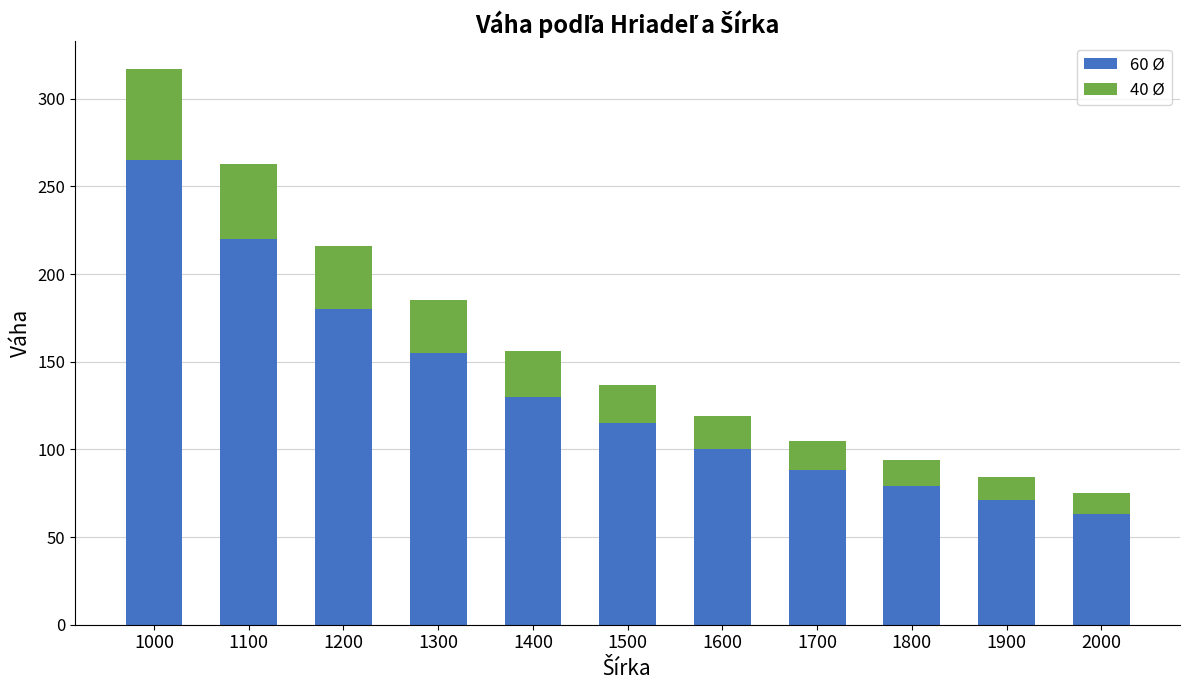

What is the total value across all series at 1600?

119